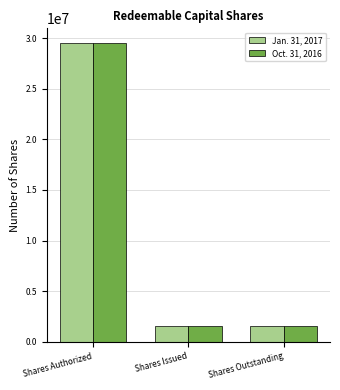

Rank the series by their average value, from highest to lowest.

Oct. 31, 2016, Jan. 31, 2017